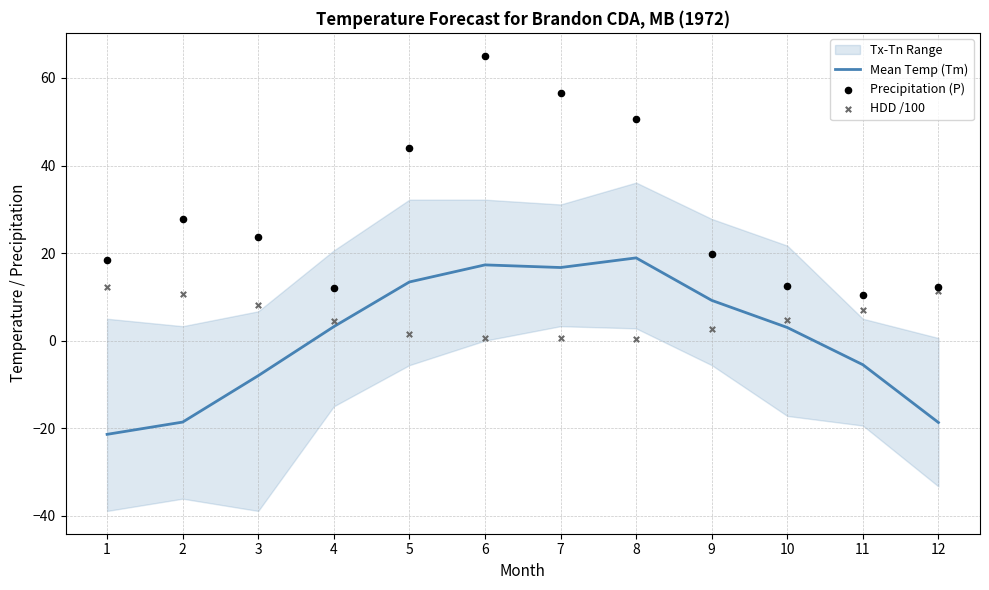

Is the value of HDD /100 at 12 greater than the value of Mean Temp (Tm) at 4?

Yes